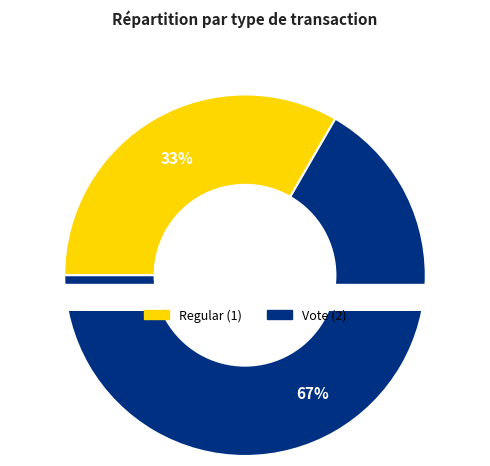

Which category has the biggest portion of the pie?

Vote